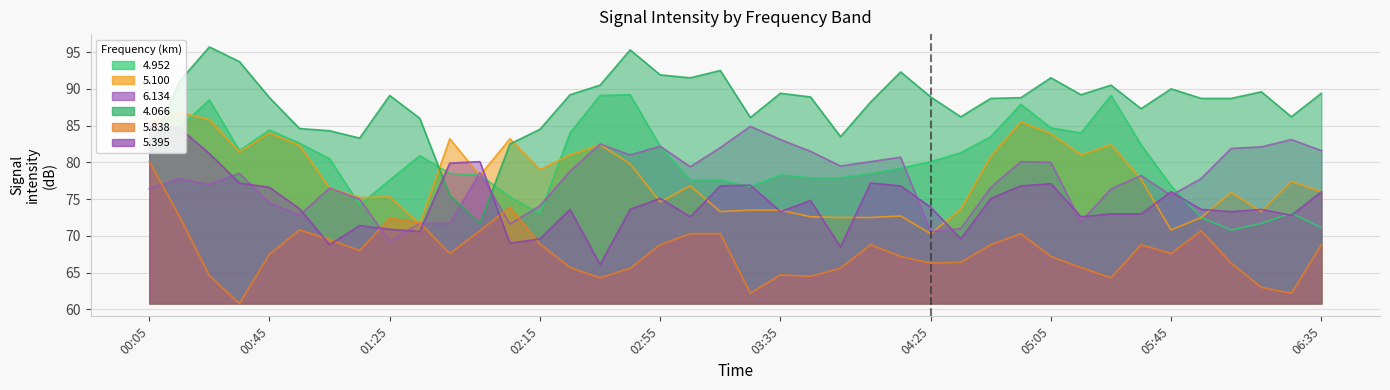

Reading left to right, transcribe all the data shown in this chart.

5.100: 85.4	86.8	85.8	81.4	84.0	82.3	76.5	75.2	75.3	71.6	83.2	78.2	83.2	79.0	81.0	82.4	79.8	74.6	76.8	73.3	73.5	73.5	72.6	72.5	72.5	72.7	70.3	73.6	80.8	85.5	83.9	81.0	82.4	77.7	70.8	72.5	75.9	73.3	77.4	76.0
6.134: 76.4	77.8	77.0	78.5	74.5	72.8	76.5	75.0	69.2	71.7	71.7	78.6	71.6	74.1	78.8	82.5	81.0	82.2	79.4	82.0	84.9	83.1	81.5	79.5	80.1	80.7	70.6	71.0	76.6	80.1	80.0	71.9	76.4	78.2	75.5	77.8	81.9	82.1	83.1	81.6
4.066: 81.3	91.0	95.7	93.7	88.8	84.6	84.3	83.3	89.1	86.0	75.5	71.7	82.5	84.5	89.2	90.5	95.3	91.9	91.5	92.5	86.1	89.4	88.9	83.5	88.2	92.3	88.9	86.2	88.7	88.8	91.5	89.2	90.5	87.3	90.0	88.7	88.7	89.6	86.2	89.4
5.838: 80.1	72.7	64.6	60.8	67.5	70.8	69.5	68.0	72.4	71.8	67.6	70.7	73.9	68.9	65.7	64.3	65.6	68.8	70.3	70.3	62.2	64.7	64.5	65.6	68.8	67.2	66.3	66.4	68.8	70.3	67.2	65.7	64.3	68.8	67.6	70.7	66.3	63.0	62.2	68.8
5.395: 84.9	84.7	81.2	77.2	76.6	73.7	68.8	71.4	70.9	70.6	79.9	80.1	69.0	69.6	73.6	66.1	73.6	75.1	72.6	76.8	76.9	73.3	74.8	68.5	77.2	76.8	73.9	69.6	75.1	76.8	77.1	72.6	73.0	73.0	76.0	73.6	73.3	73.6	72.8	76.0